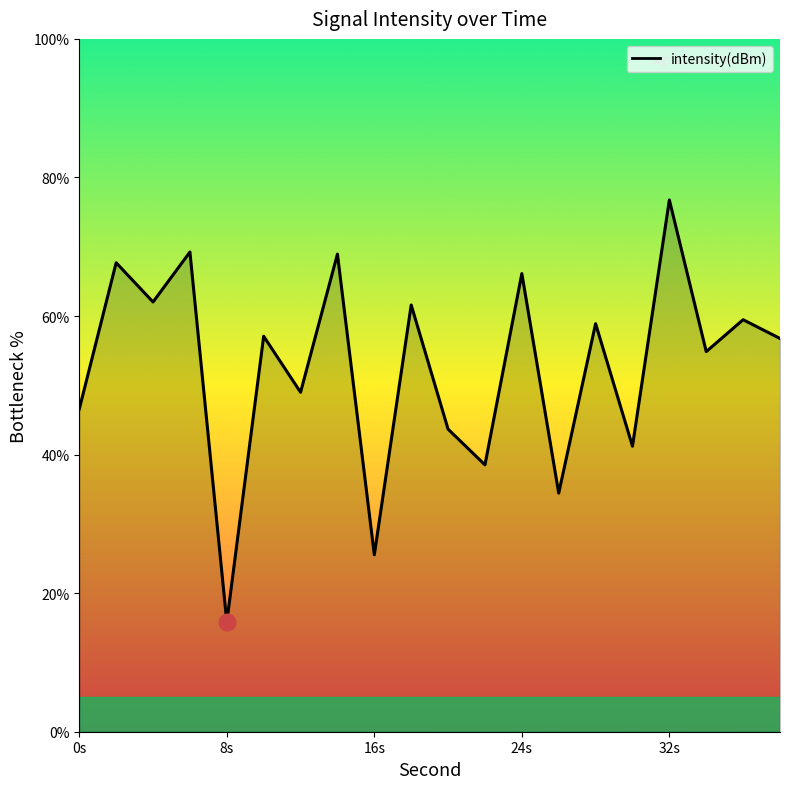

What is the average value?

52.7